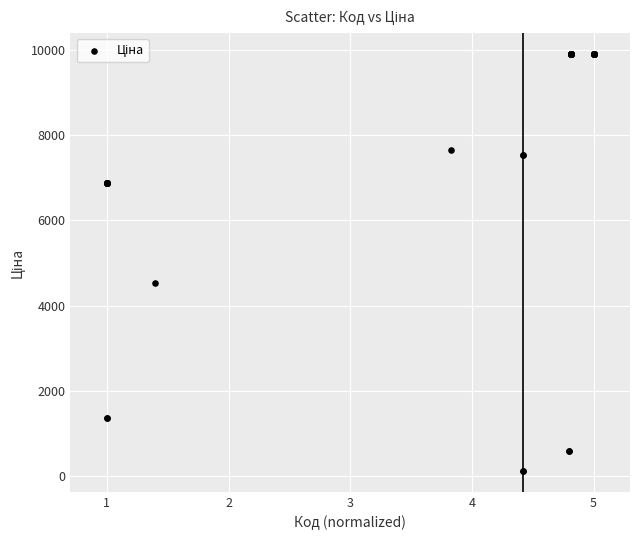

What Y value in the scatter plot is closest to 5010?

4531.4